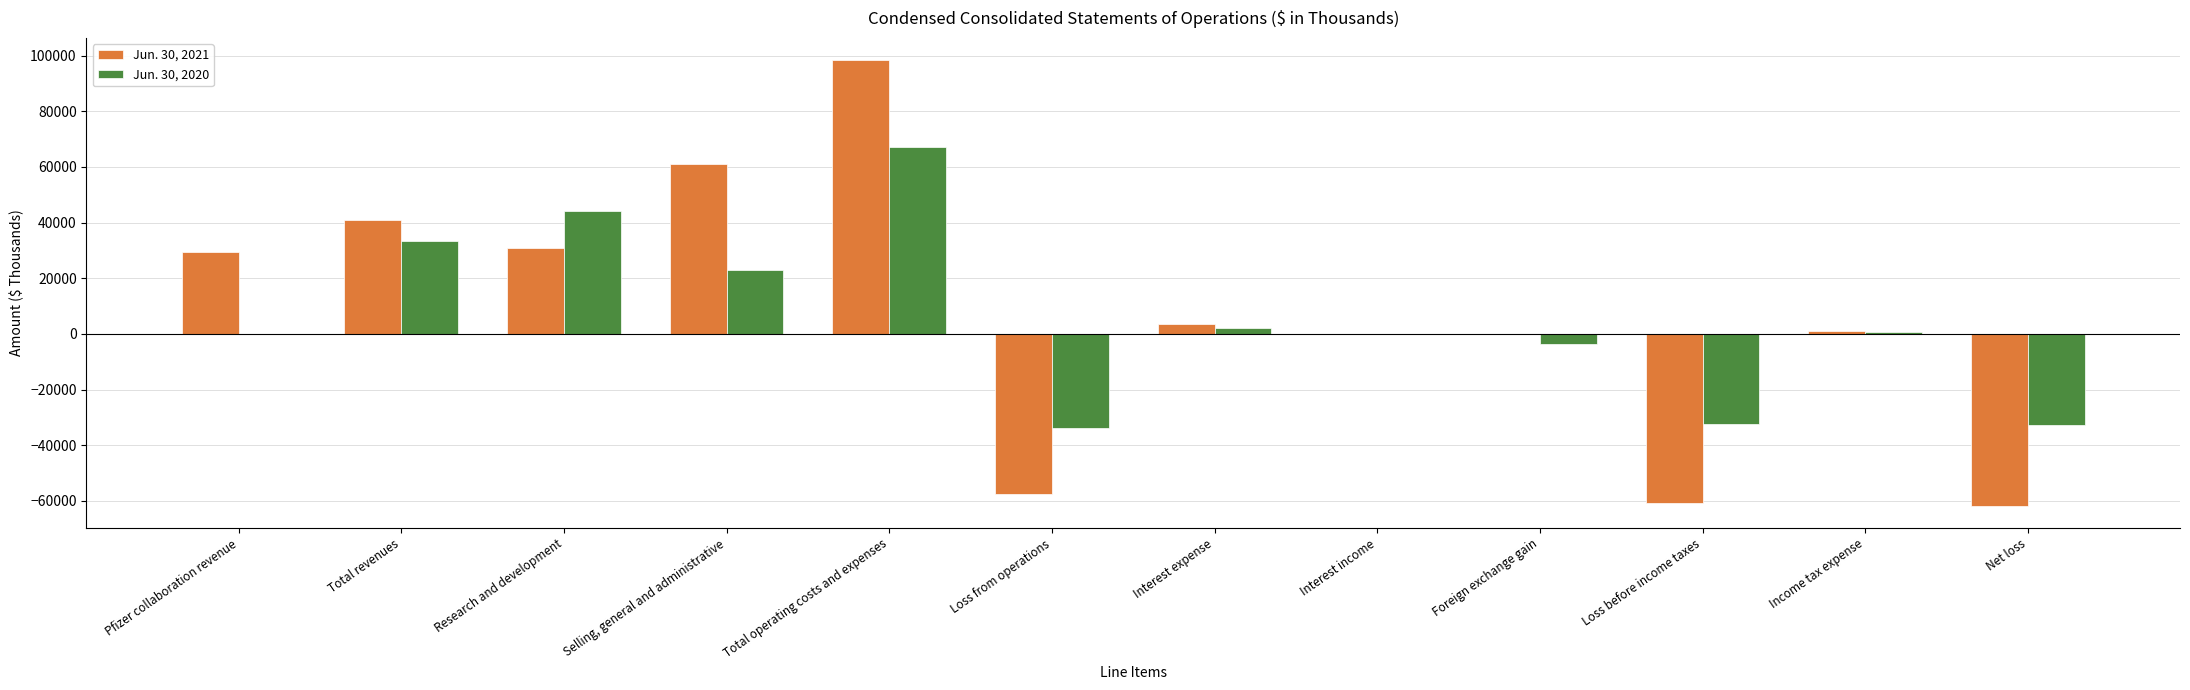

How many data points does each series have?

12